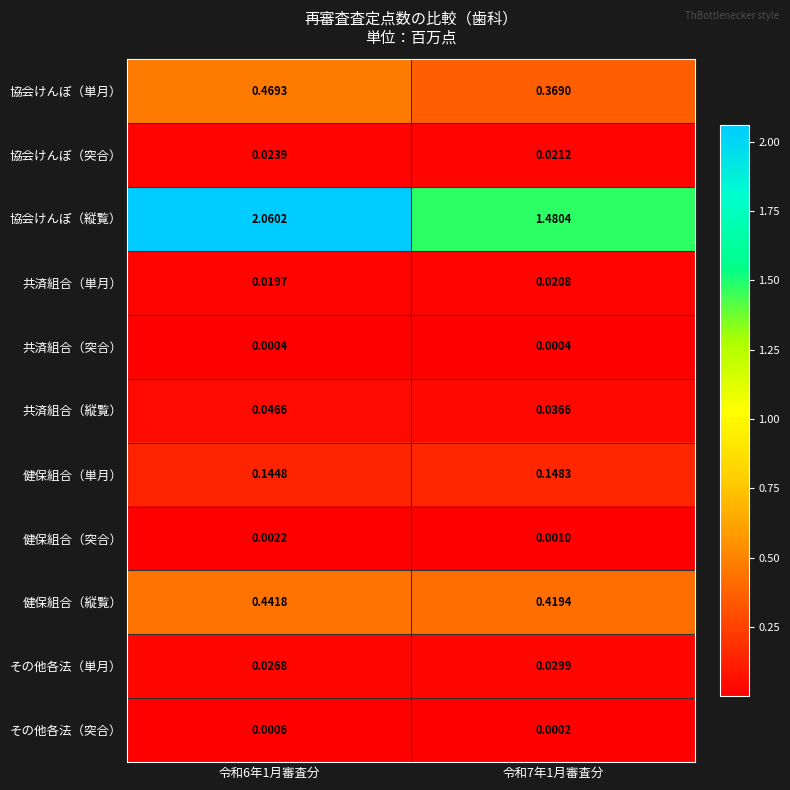

Which series has the widest spread of values?

協会けんぽ（縦覧）